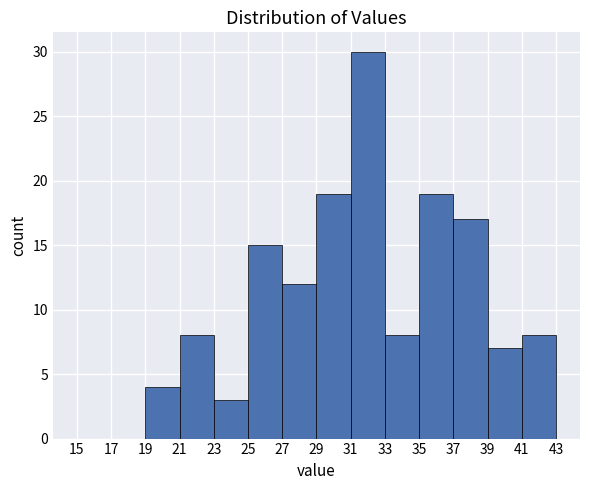

Reading left to right, transcribe this chart: for each bar, give the range it covers on the x-axis and its height. The values are not printed on the chart, so give them approximately, as read against the axis.

15 to 17: 0
17 to 19: 0
19 to 21: 4
21 to 23: 8
23 to 25: 3
25 to 27: 15
27 to 29: 12
29 to 31: 19
31 to 33: 30
33 to 35: 8
35 to 37: 19
37 to 39: 17
39 to 41: 7
41 to 43: 8